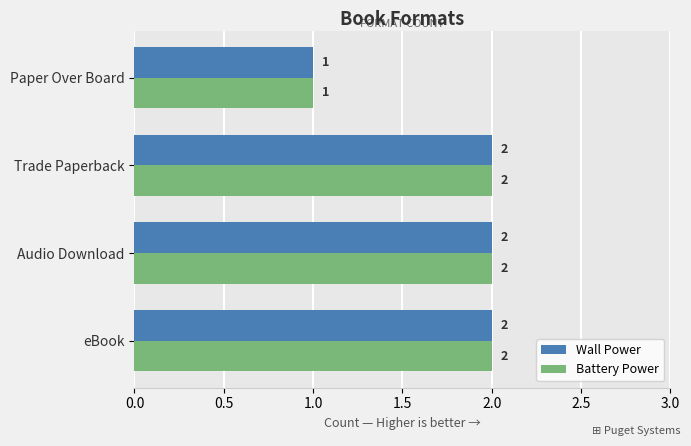

What is the sum of all Battery Power values?

7